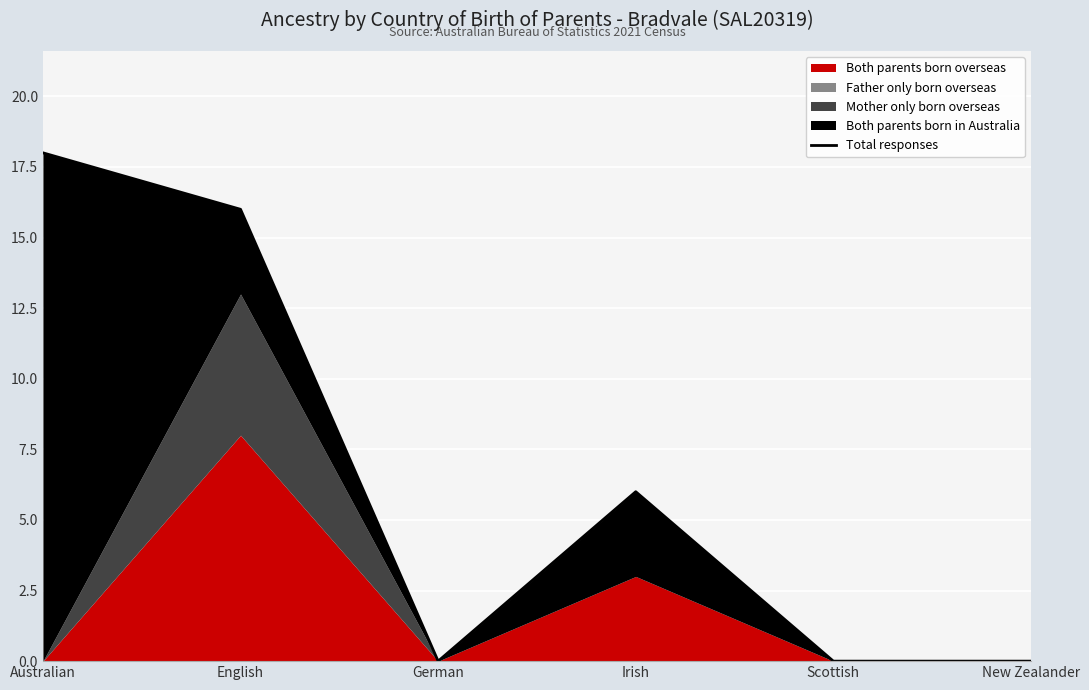

Reading left to right, transcribe all the data shown in this chart.

18	16	0	6	0	0